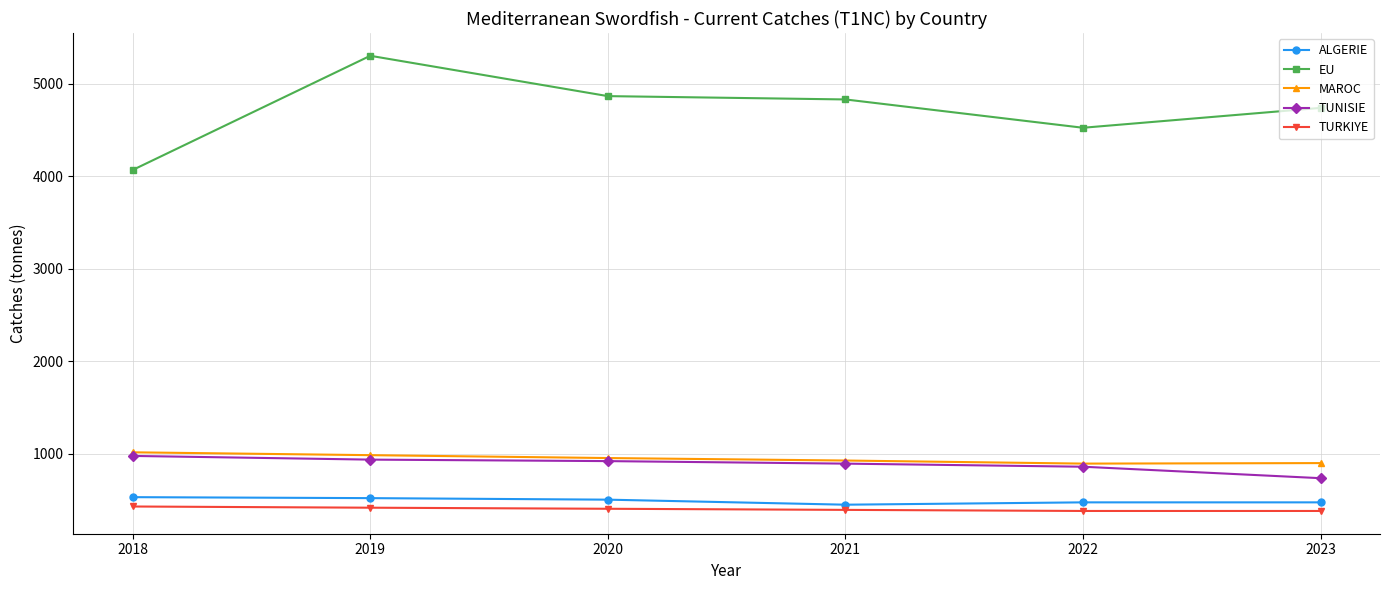

Which label corresponds to the largest value in the chart?

2019